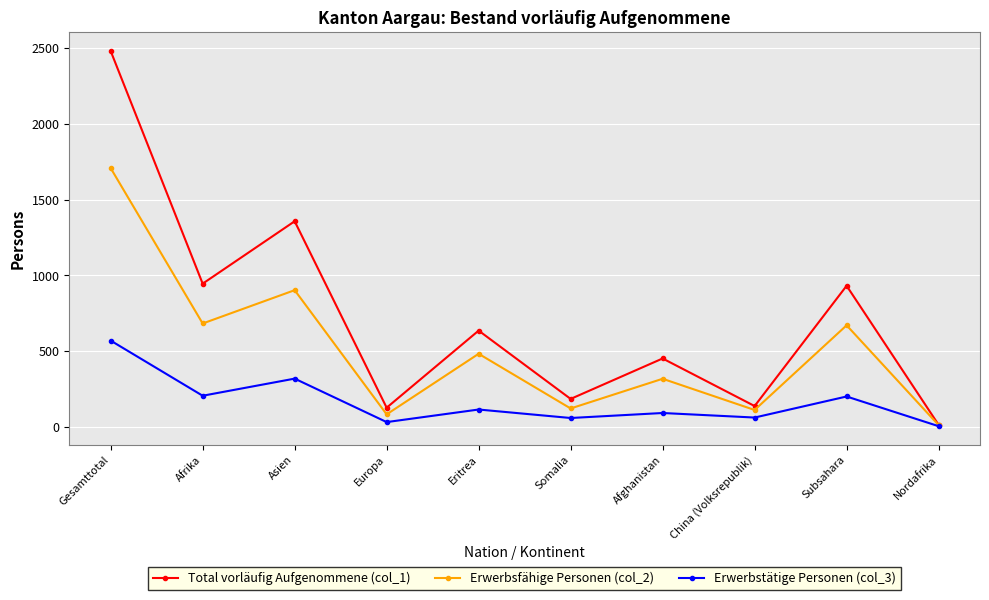

What is the approximate value of Erwerbsfähige Personen (col_2) at China (Volksrepublik)?

112